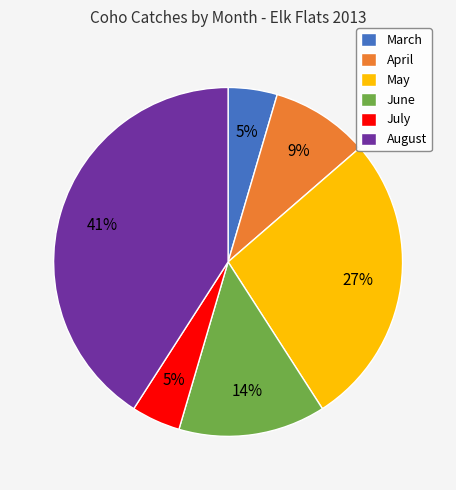

Does any single category account for the majority?

No